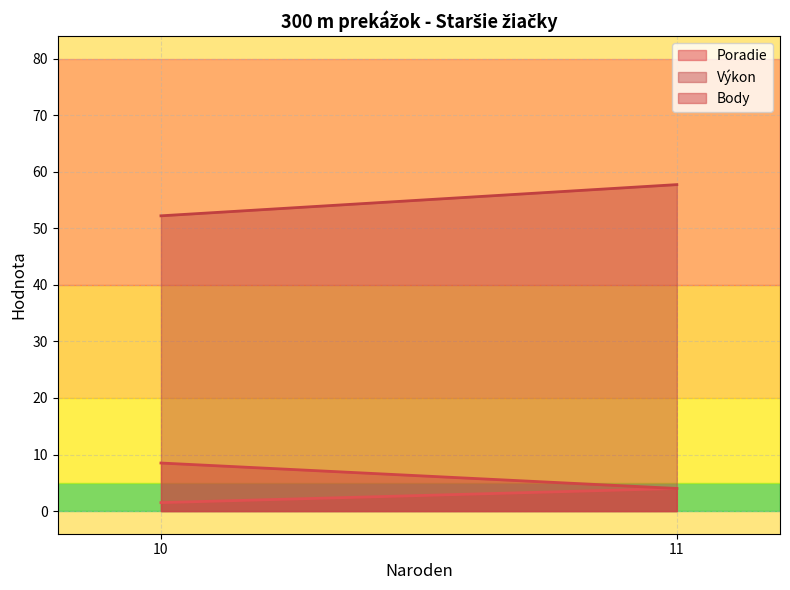

True or false: Výkon has more than 2 points higher than both neighbors.

False